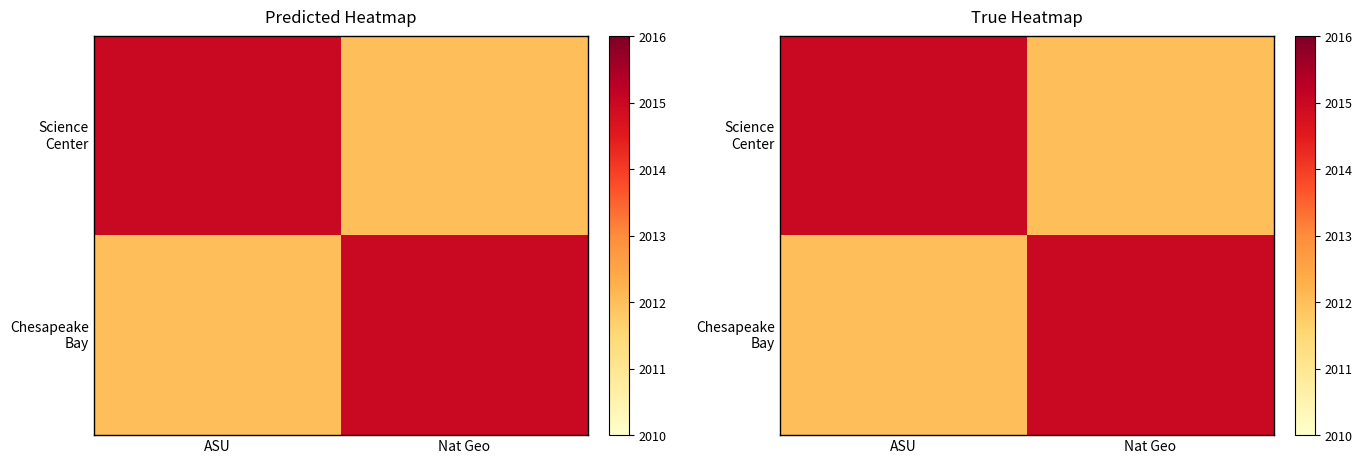

True or false: Science Center has a value of 1307 at Nat Geo.

False